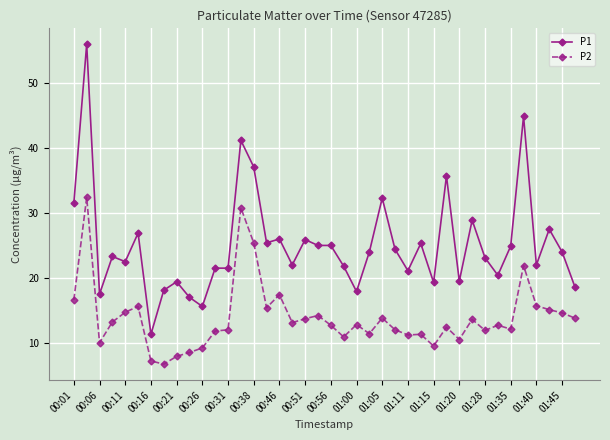

Rank the series by their average value, from highest to lowest.

P1, P2